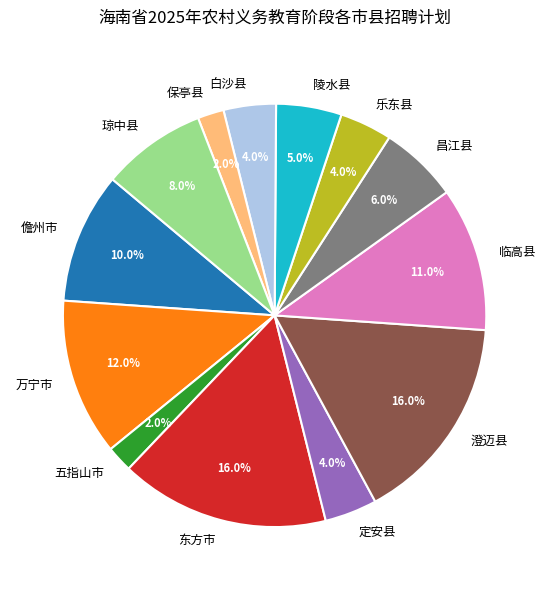

What is the ratio of the value at 乐东县 to the value at 陵水县?

0.8